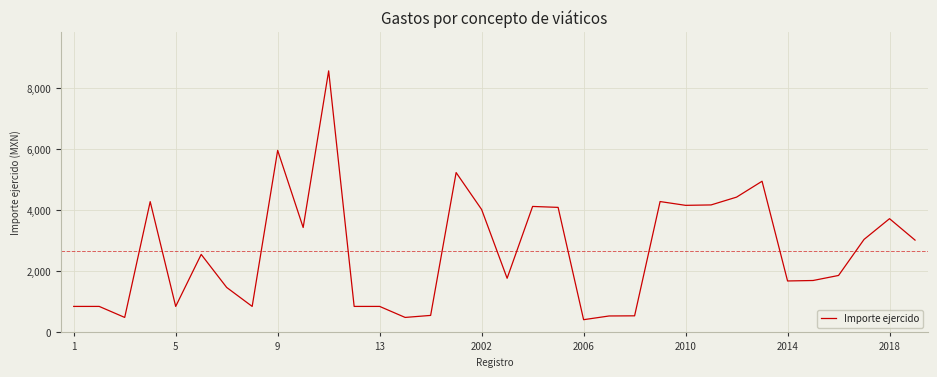

What is the difference between the maximum and minimum values?

8134.0